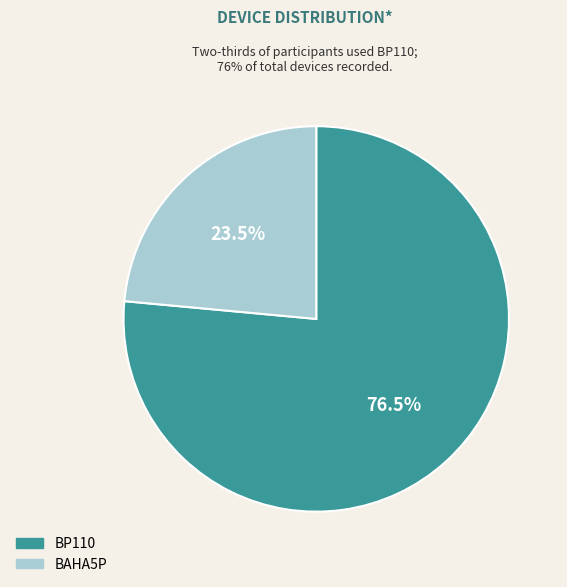

Approximately how many times larger is the value at BAHA5P compared to BP110?

0.3